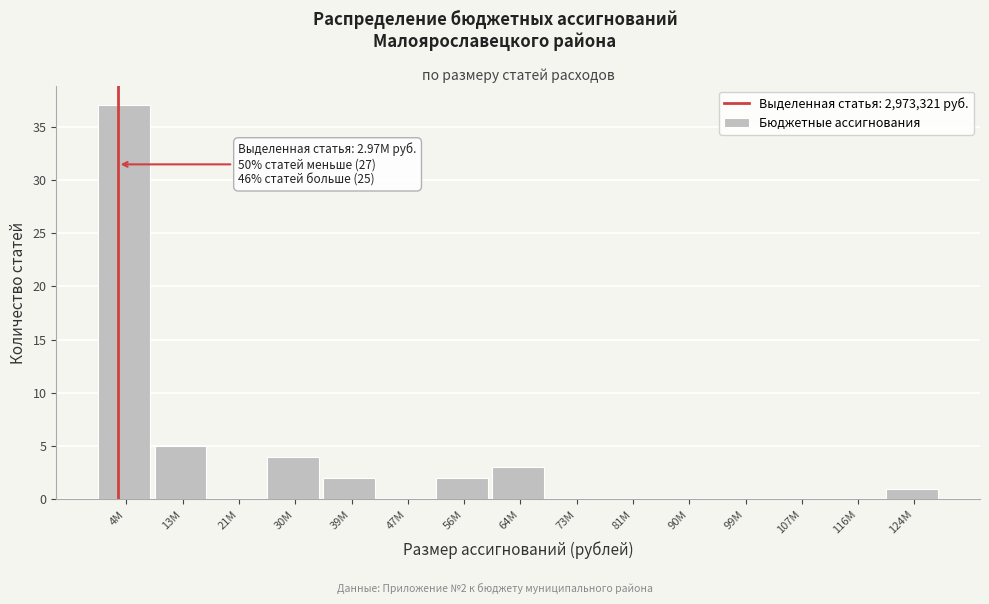

Over which range of the x-axis is the bar tallest?

0 to 9